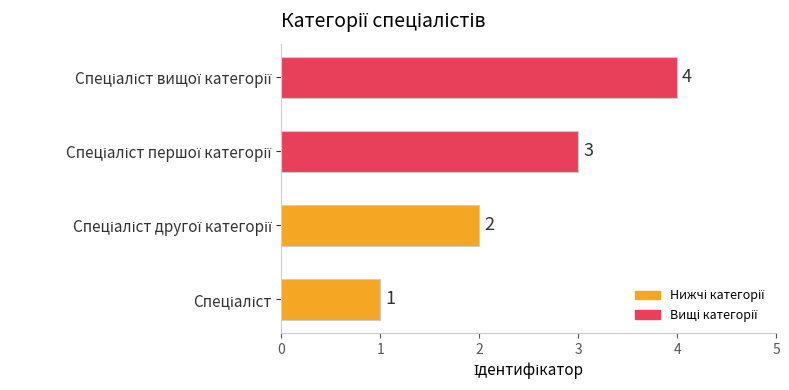

What is the maximum value shown in the chart?

4